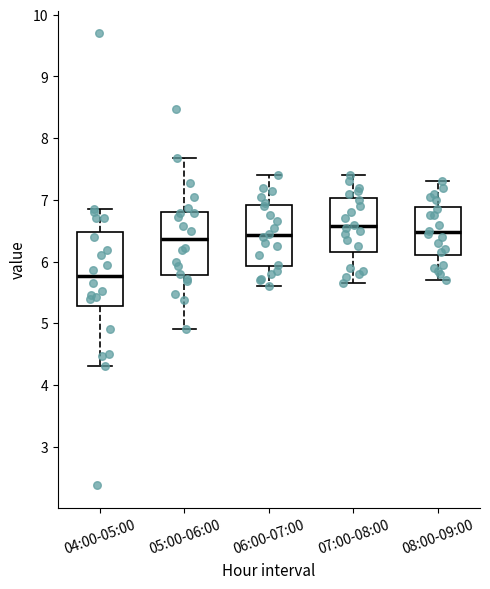

Reading left to right, read every box against the y-axis: the position of its median line, the range the box covers, and the ends of its whiskers. The values are not printed on the chart, so give them approximately, as read against the axis.

04:00-05:00: median 5.8, box 5.3 to 6.5, whiskers 4.3 to 6.9
05:00-06:00: median 6.4, box 5.8 to 6.8, whiskers 4.9 to 7.7
06:00-07:00: median 6.4, box 5.9 to 6.9, whiskers 5.6 to 7.4
07:00-08:00: median 6.6, box 6.2 to 7.0, whiskers 5.7 to 7.4
08:00-09:00: median 6.5, box 6.1 to 6.9, whiskers 5.7 to 7.3